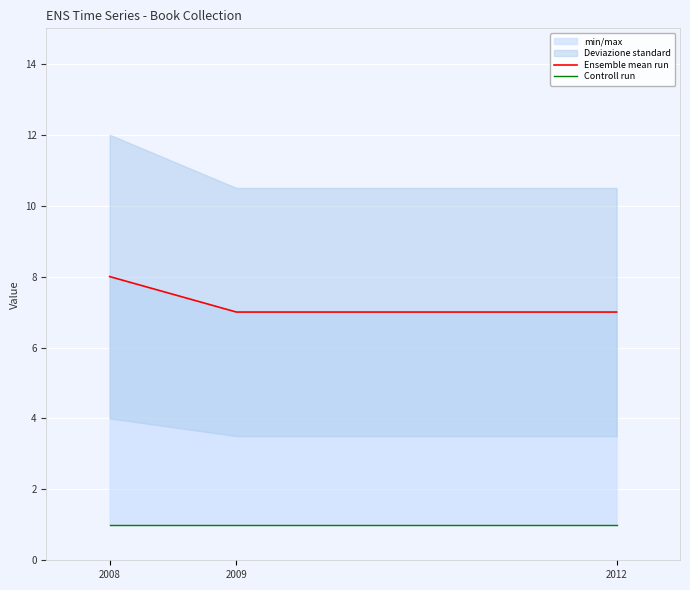

Which label corresponds to the smallest value in the chart?

2008